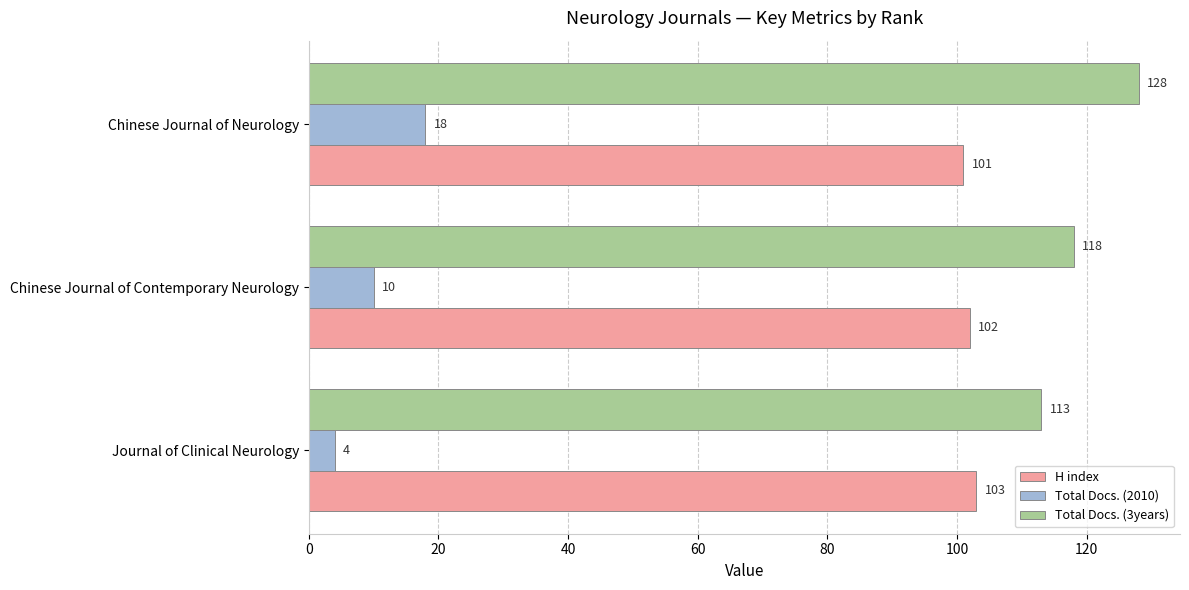

Count the number of categories in the chart.

3